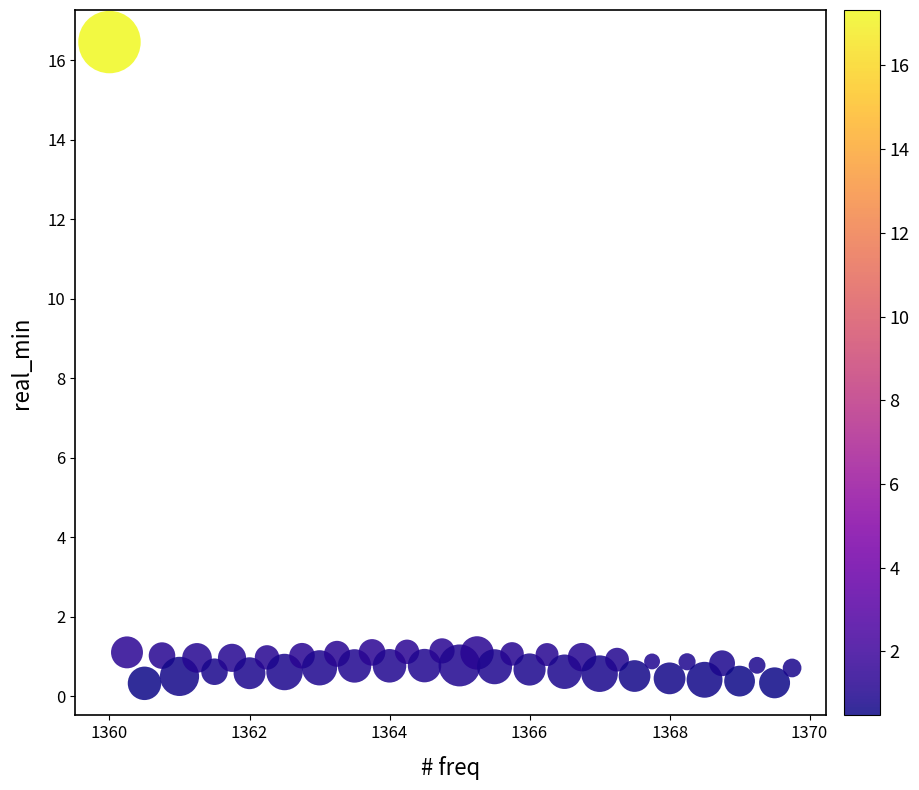

What is the range of X values (max minus min)?

9.8